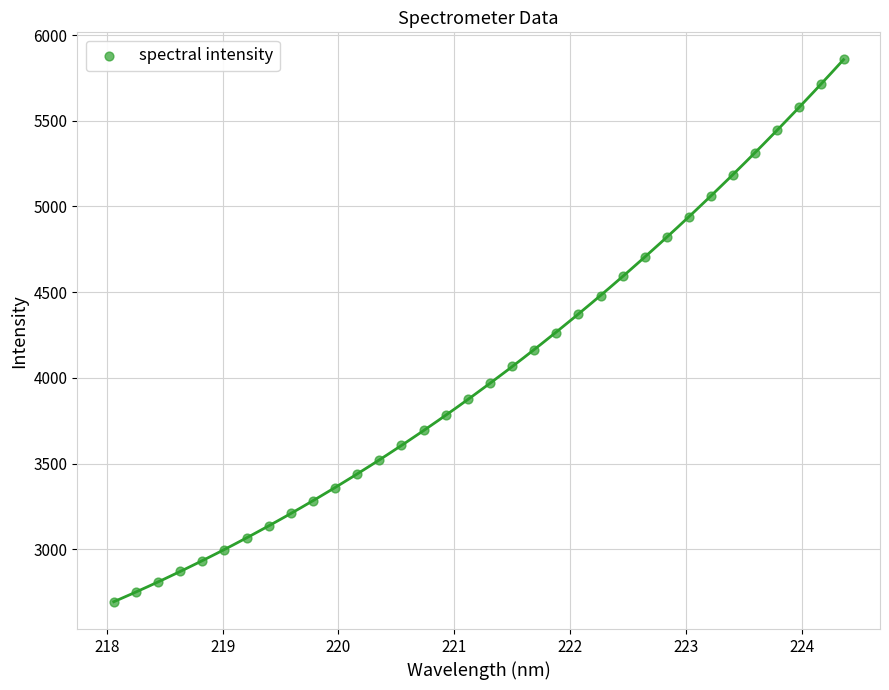

What is the range of Y values (max minus min)?

3164.6